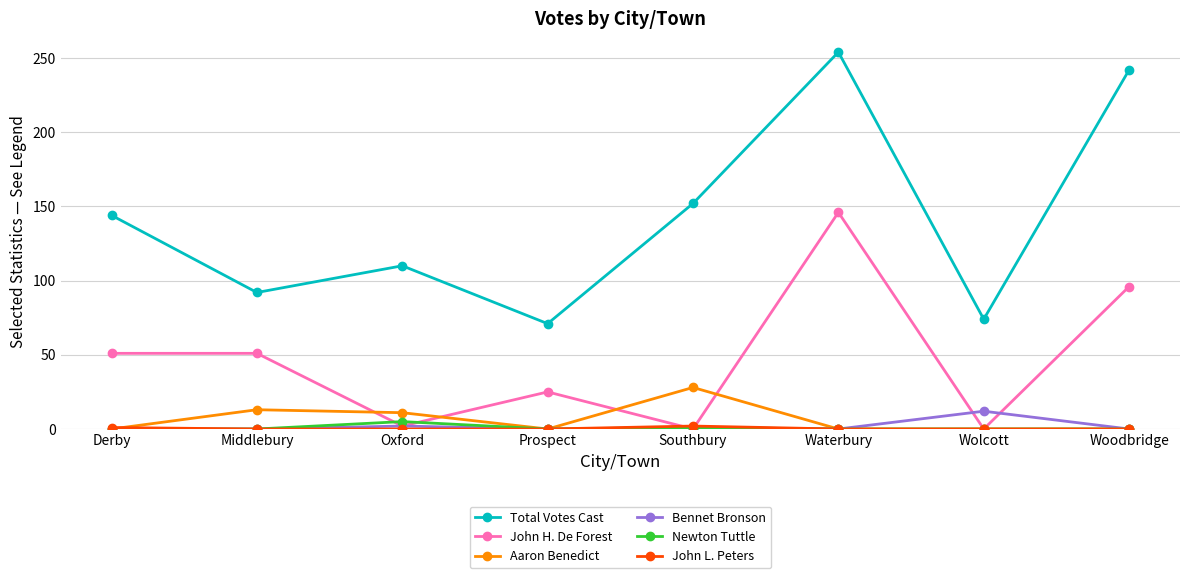

What is the sum of all Total Votes Cast values?

1139